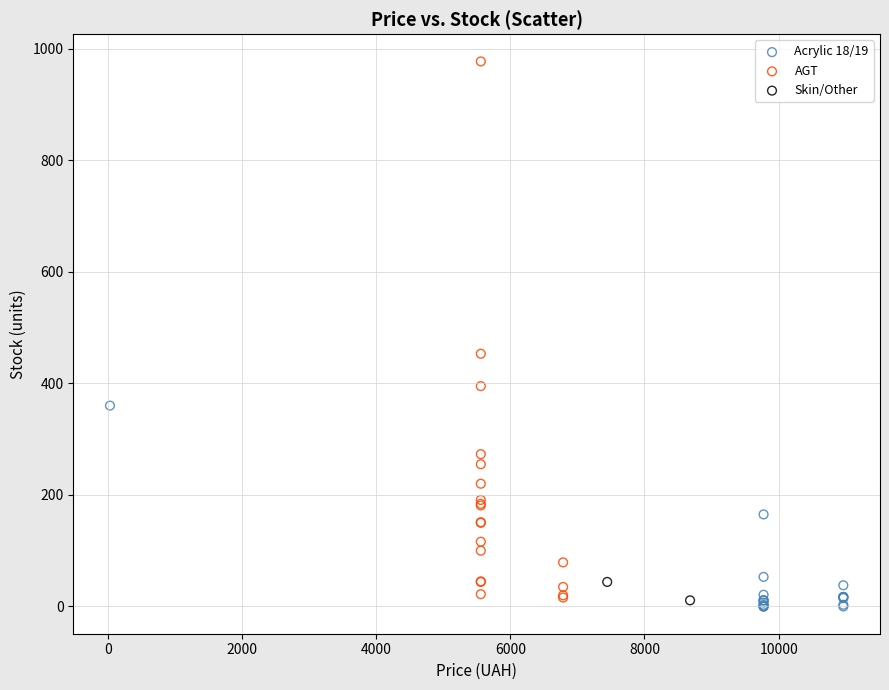

Which series reaches the maximum Y coordinate?

AGT